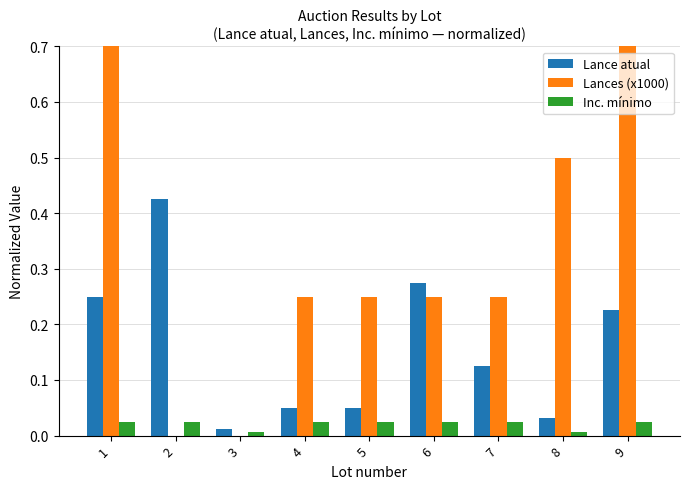

How many groups of bars are there?

9